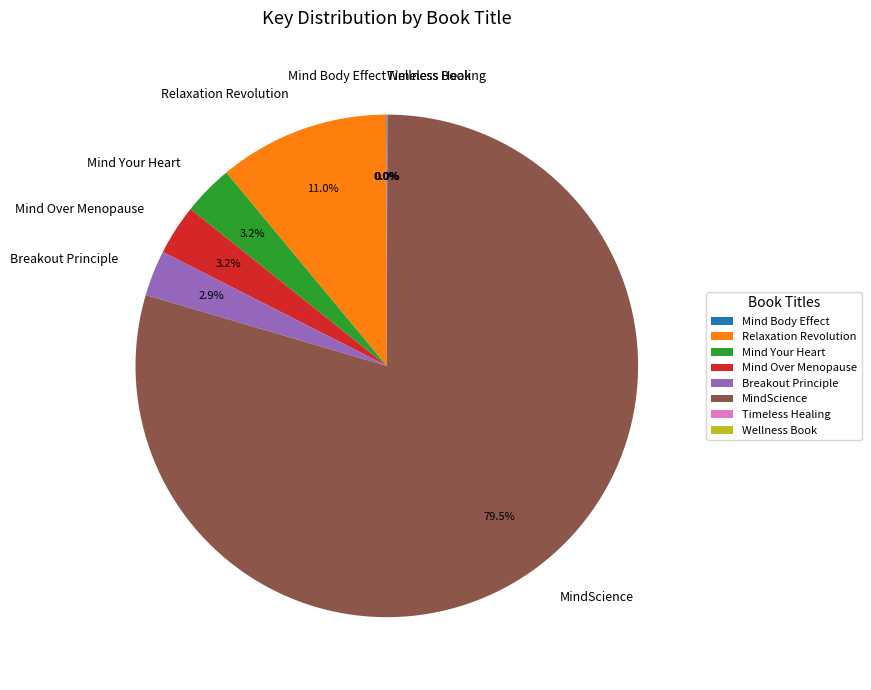

Does MindScience represent more than half of the total?

Yes